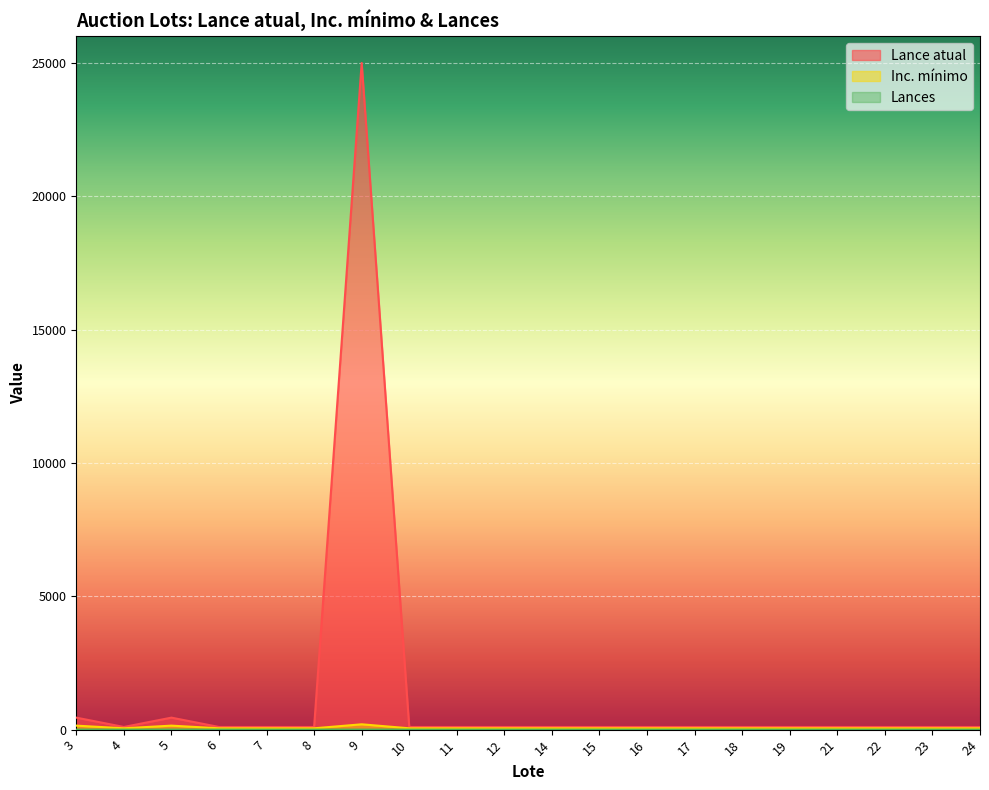

Between 5 and 6, which series saw the biggest shift?

Lance atual